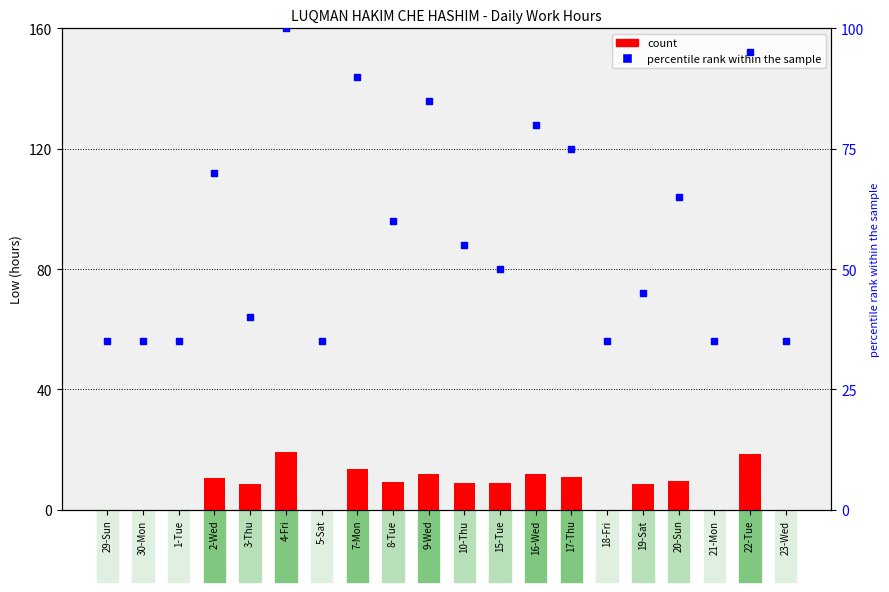

What is the total value across all series at 5-Sat?

35.0